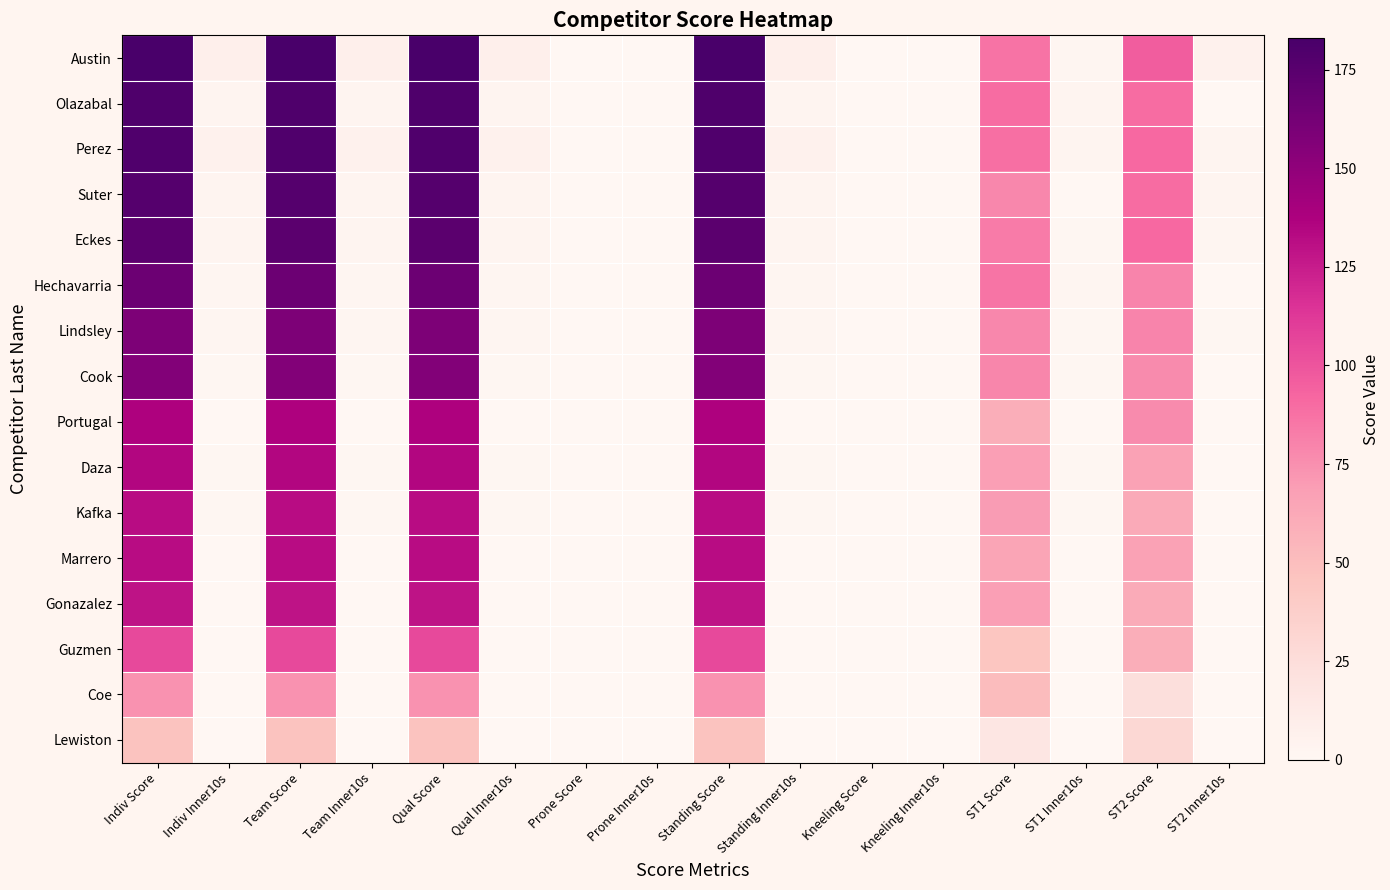

Which series has the widest spread of values?

Austin